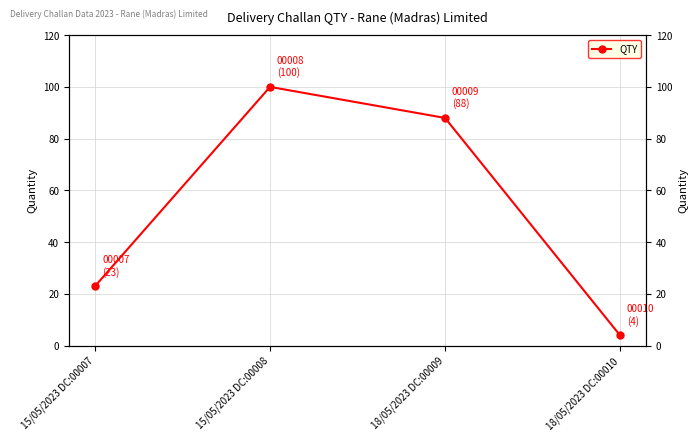

What is the maximum value shown in the chart?

100